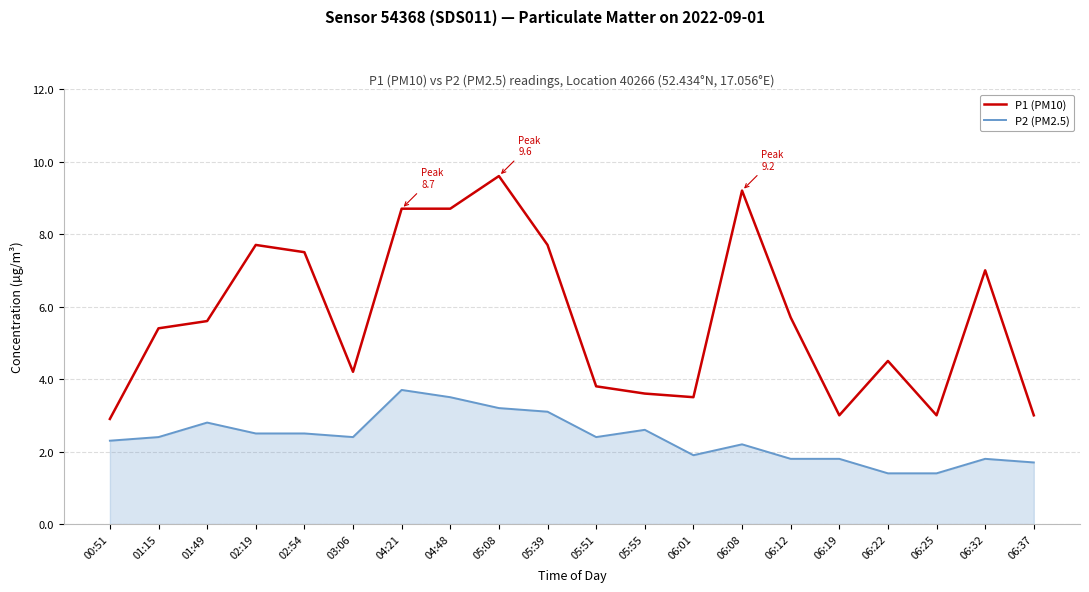

Is this an area chart (filled region under the line)?

No